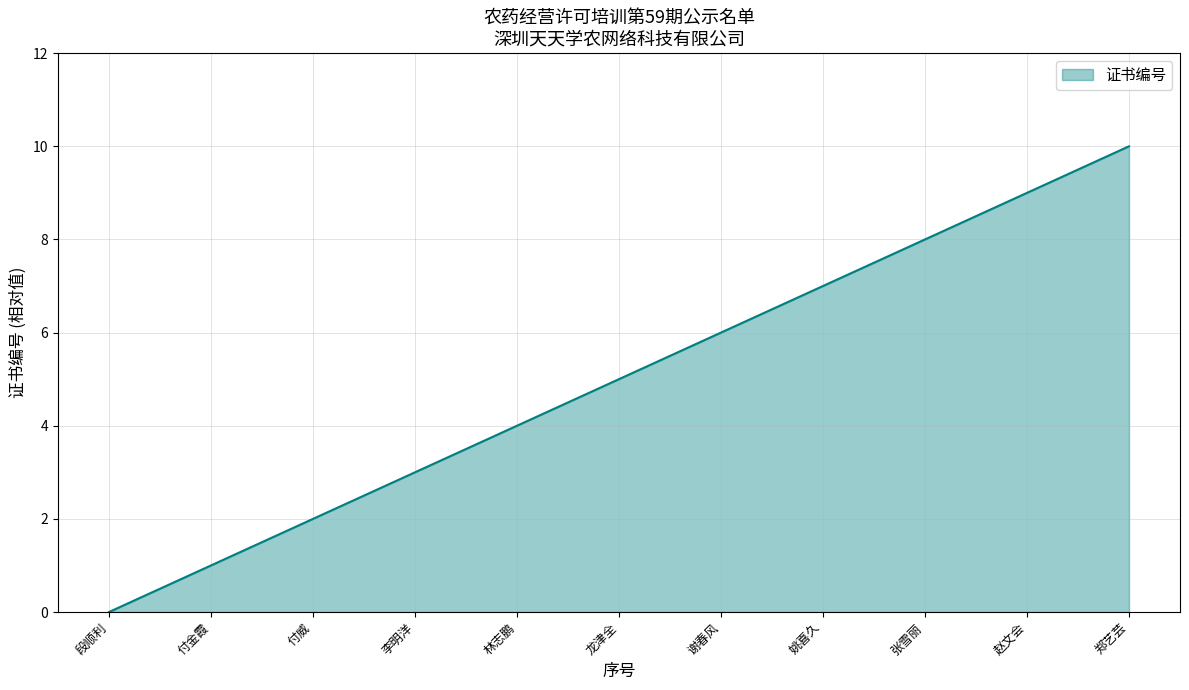

Where is the data nearest to the value 5?

龙津全